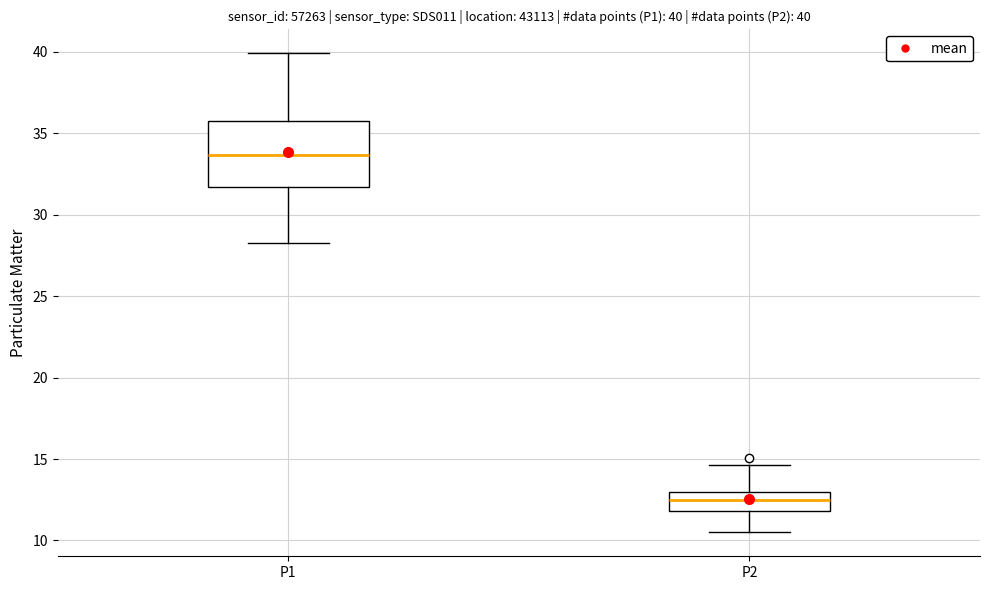

Comparing the boxes themselves (not the whiskers), which one is the tallest?

P1